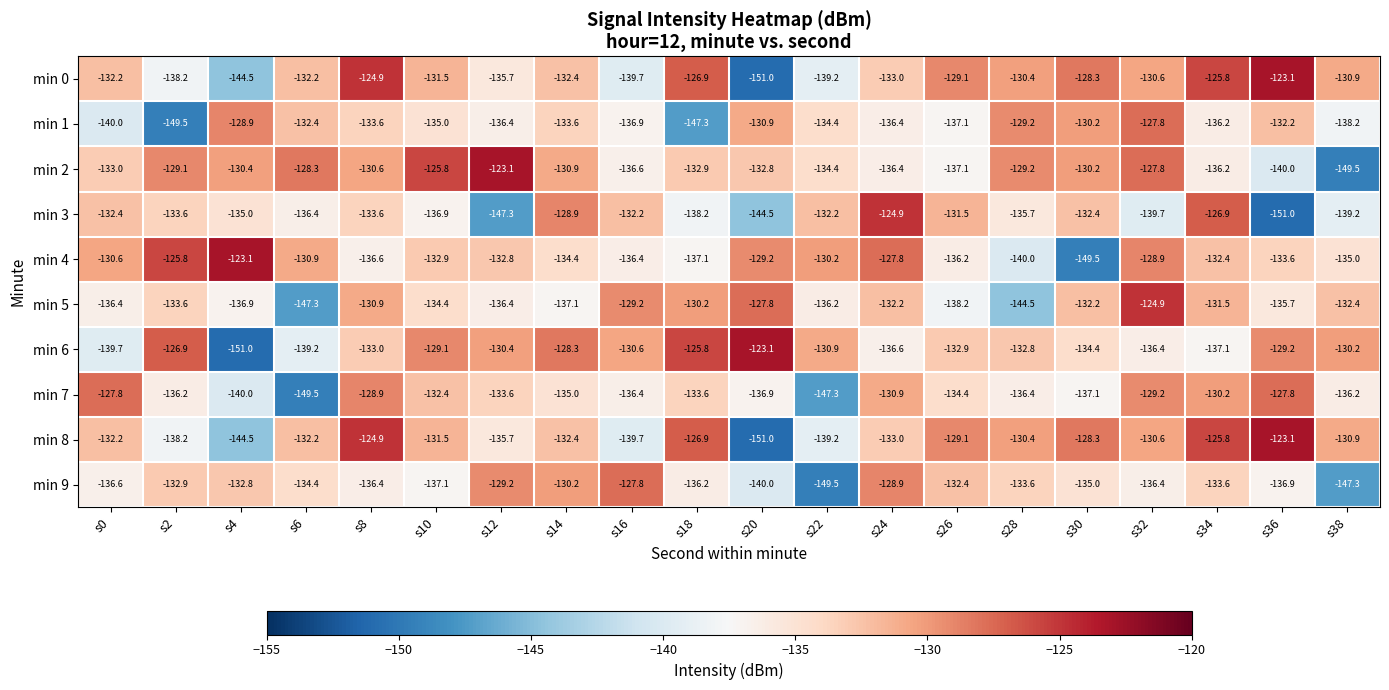

What is the sum of the min 7 values at s2 and s4?

-276.2